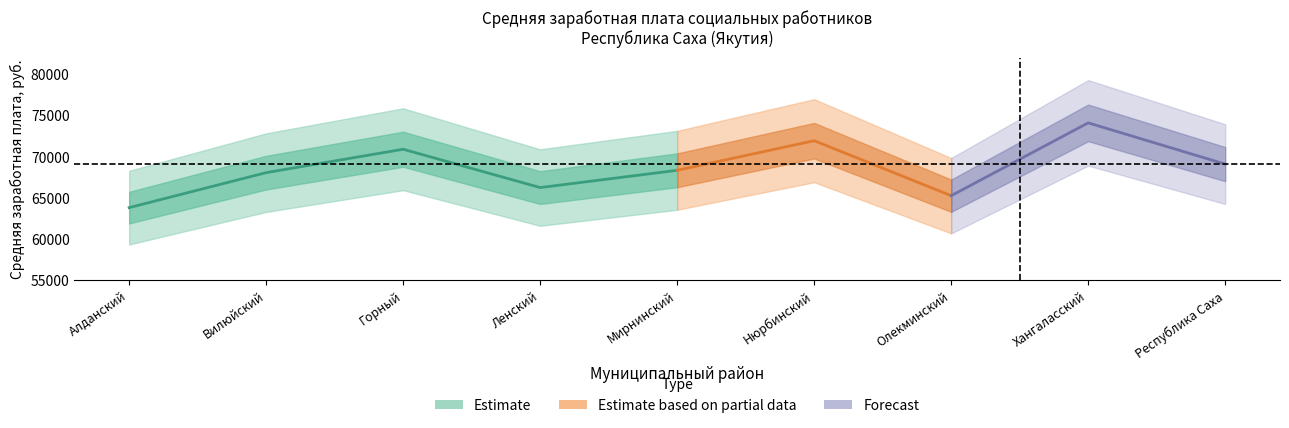

The value of Отношение к среднему (%) at Вилюйский is 51.7. True or false?

False